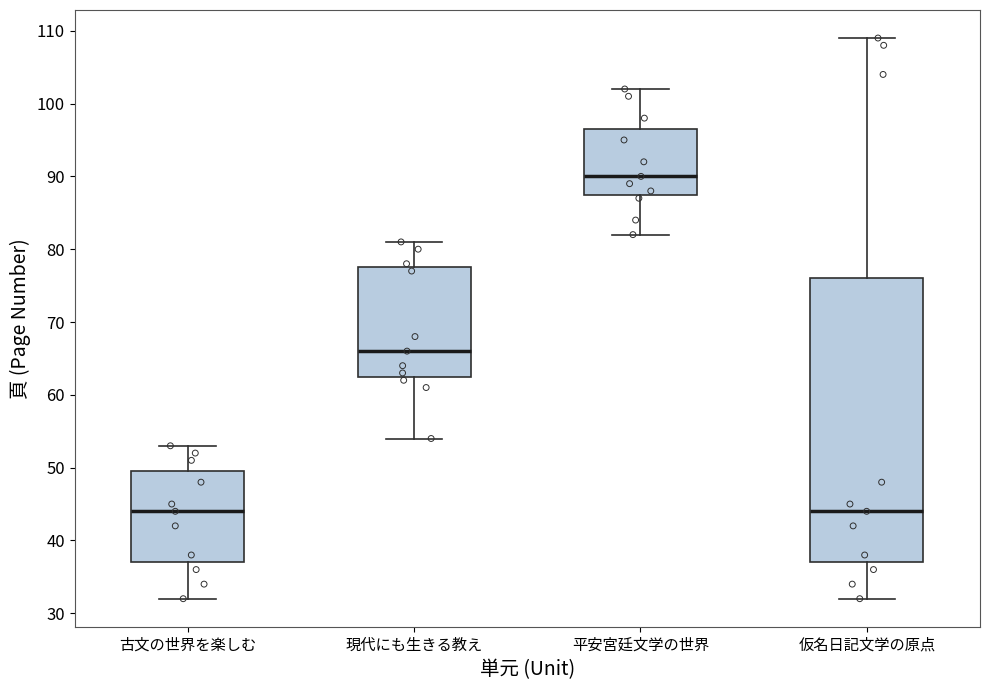

Which box is the tallest, from its lower edge to its upper edge?

仮名日記文学の原点